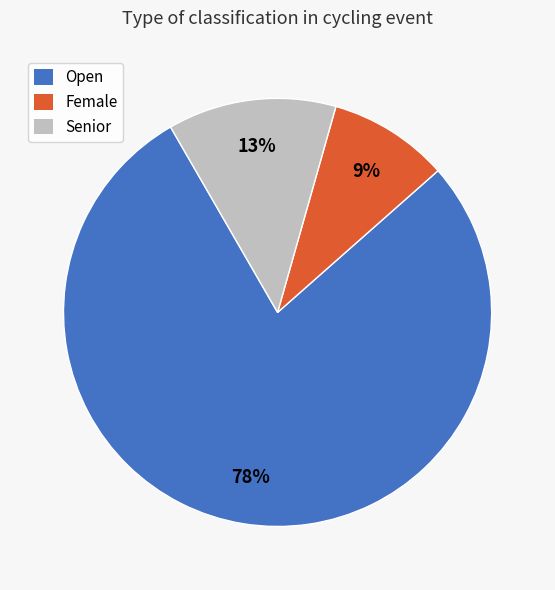

True or false: Senior accounts for 13% of the total.

True